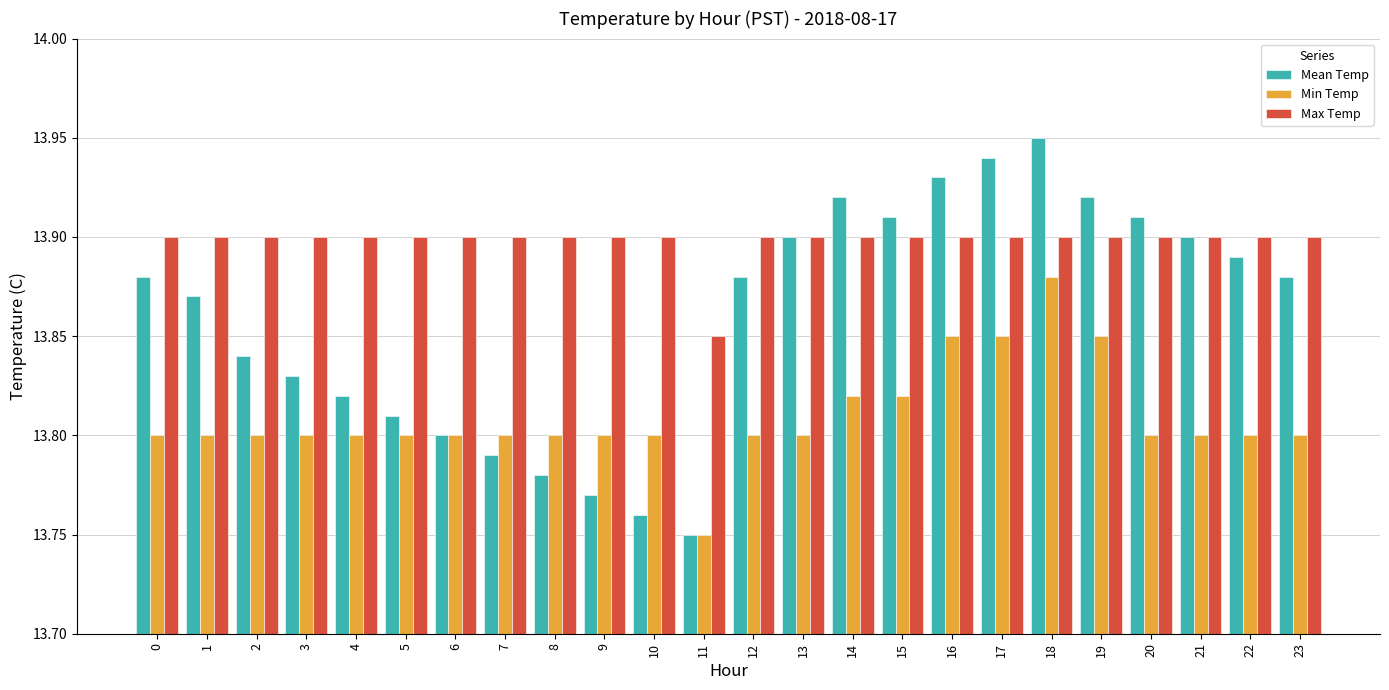

What is the total value across all series at 13?

41.6